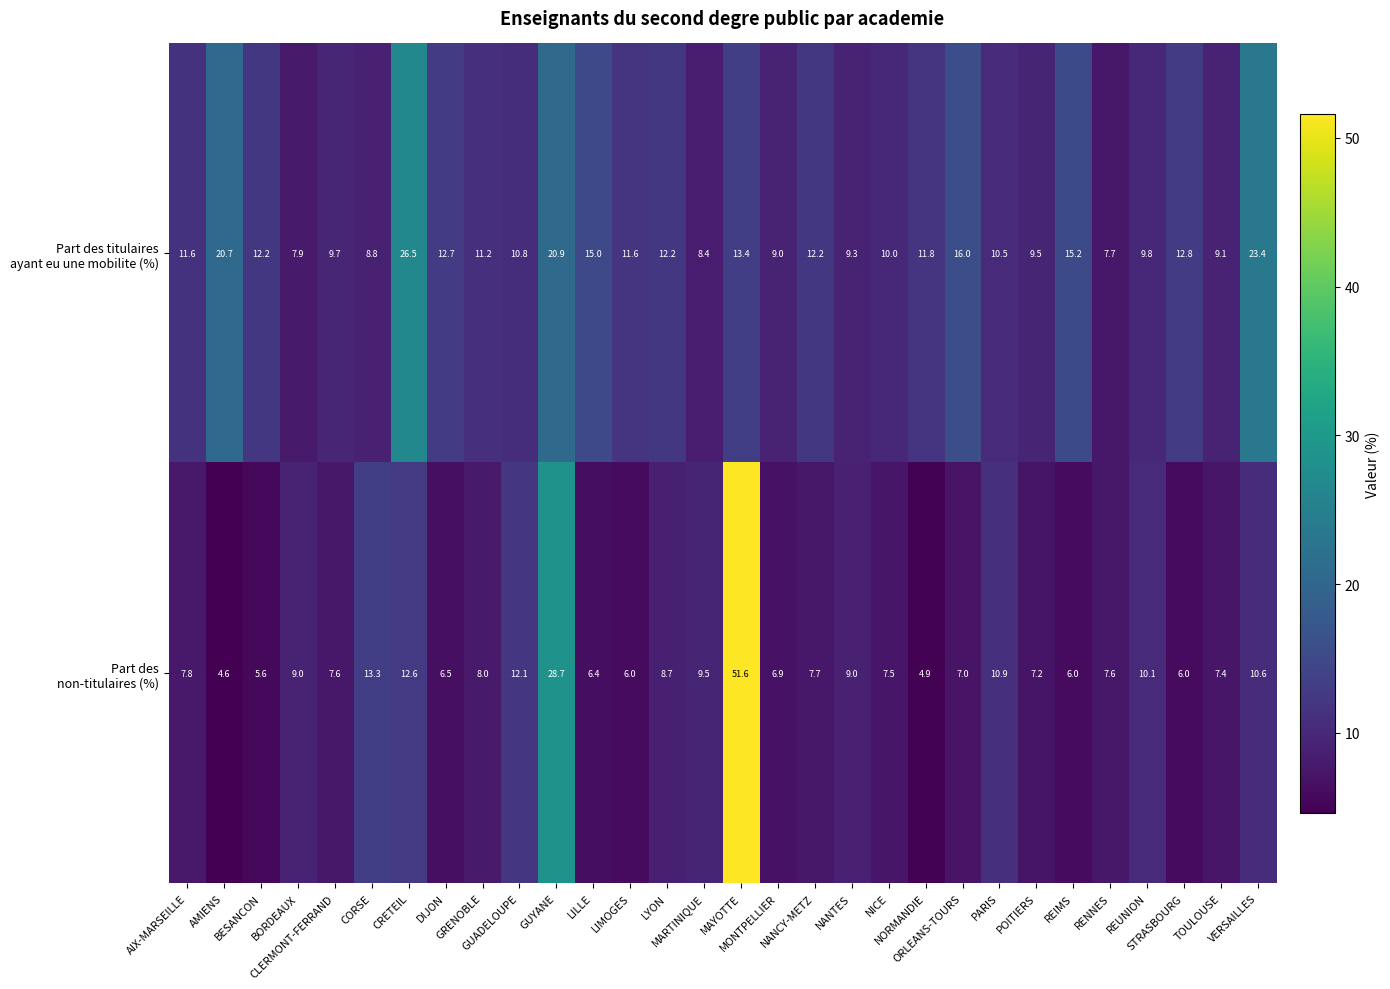

What is the total value across all series at NORMANDIE?

16.7